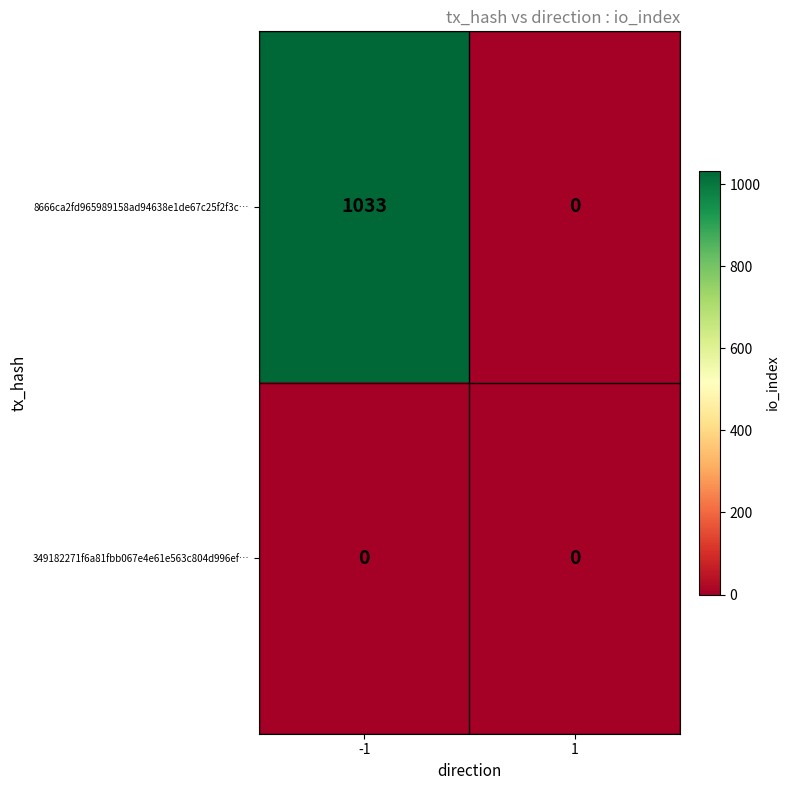

True or false: 349182271f6a81fbb067e4e61e563c804d996ef… has a value of 0 at 1.

True